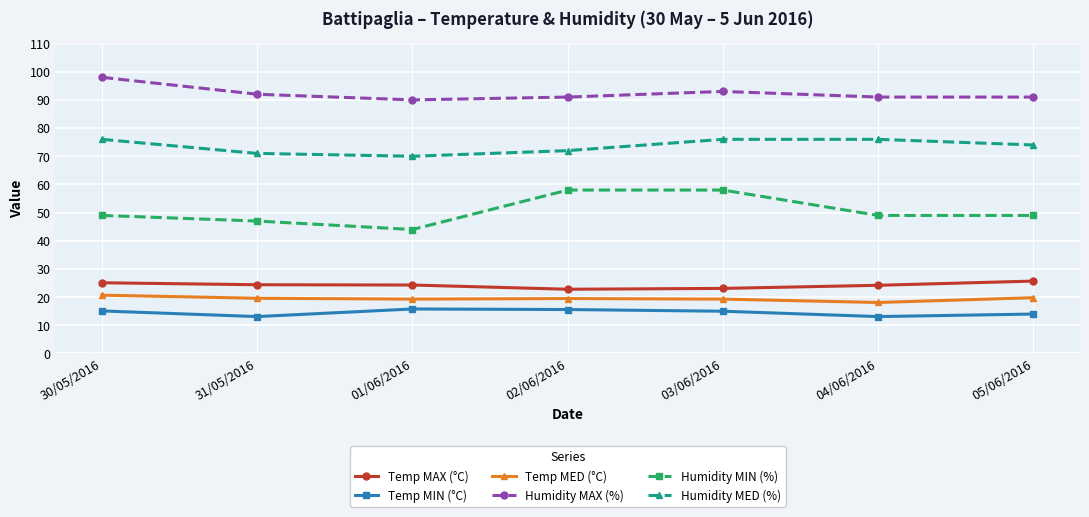

The value of Temp MED (°C) at 05/06/2016 is 19.8. True or false?

True